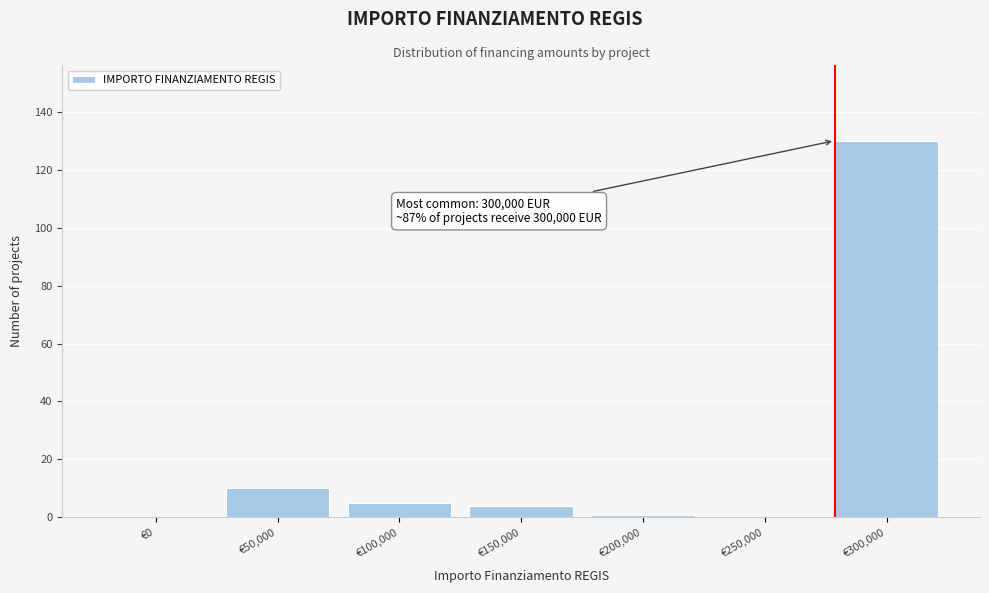

Reading left to right, what are all the values shown in this chart?

€0=0	€50,000=10	€100,000=5	€150,000=4	€200,000=1	€250,000=0	€300,000=130